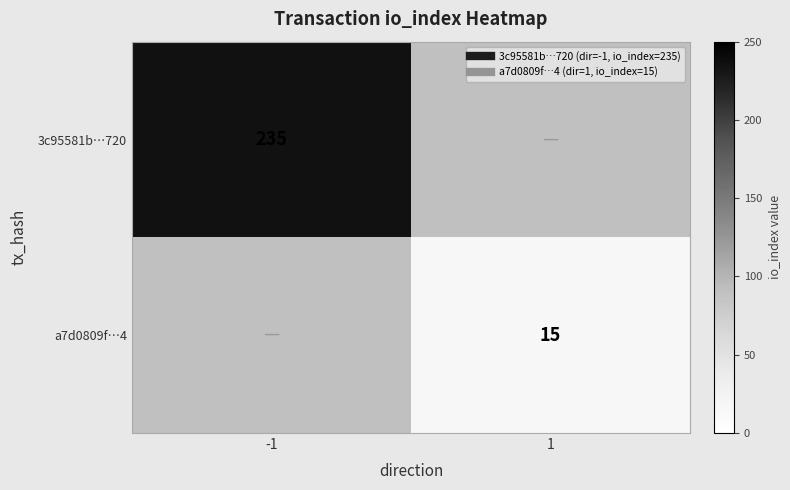

What is the greatest value displayed?

235.0